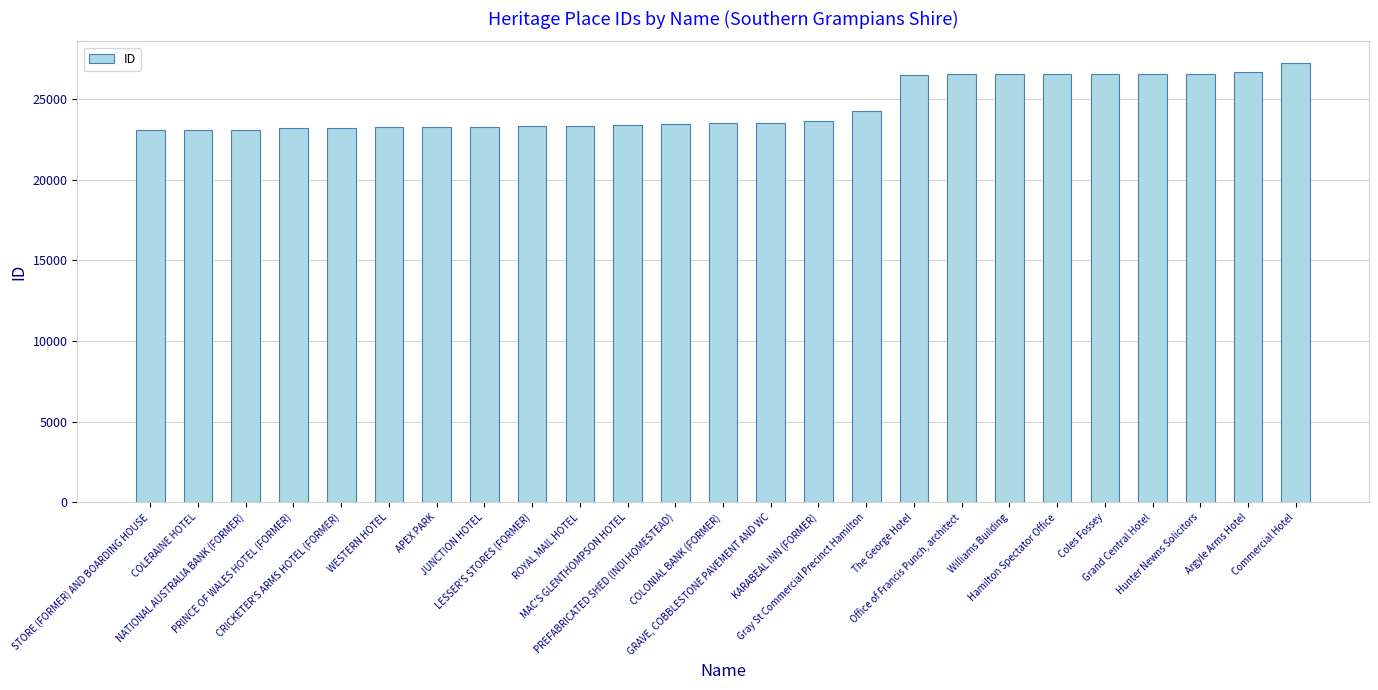

What is the value of the 14th bar from the left?

23542